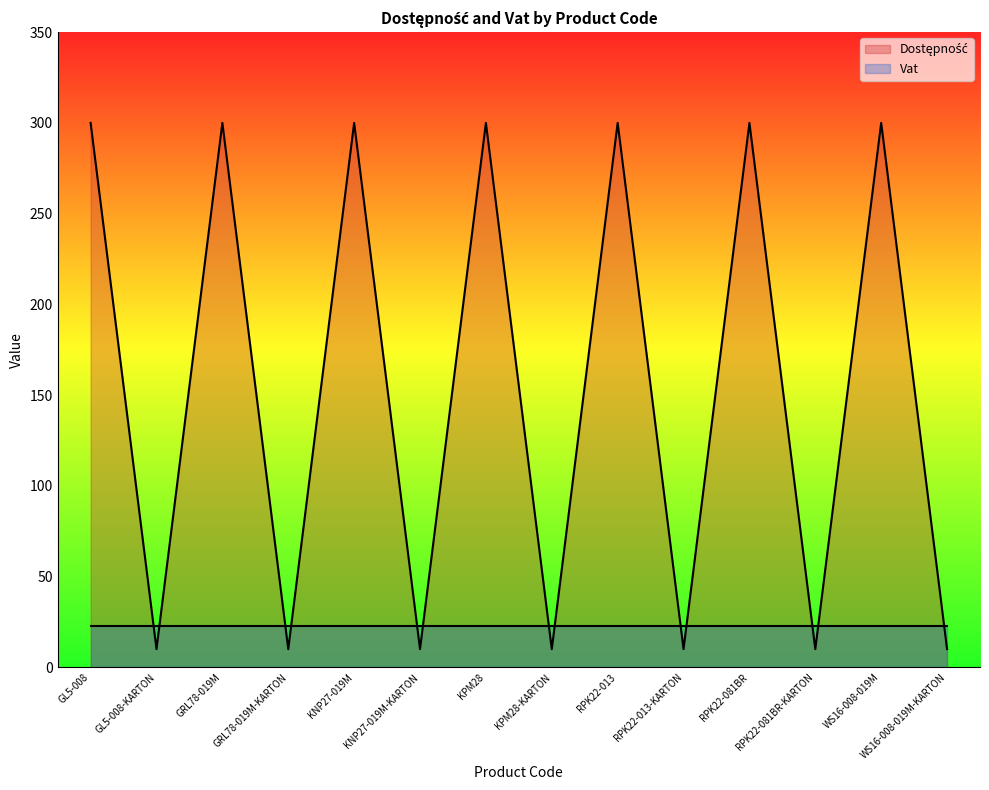

What is the value of the 2nd point from the left?

10